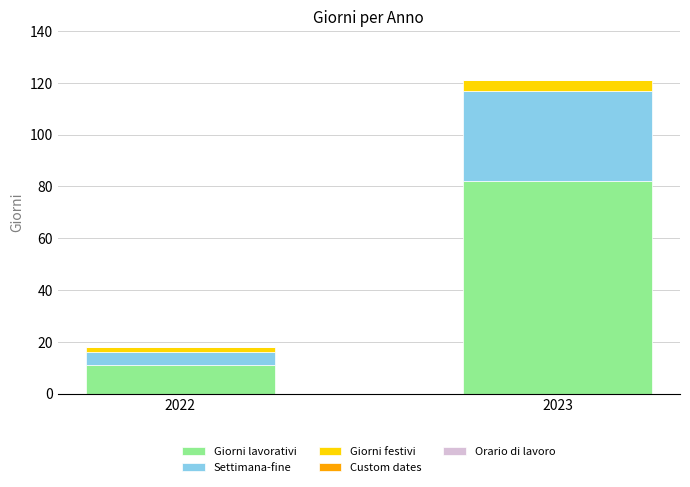

Reading right to left, list the values for the Giorni lavorativi series.

82	11